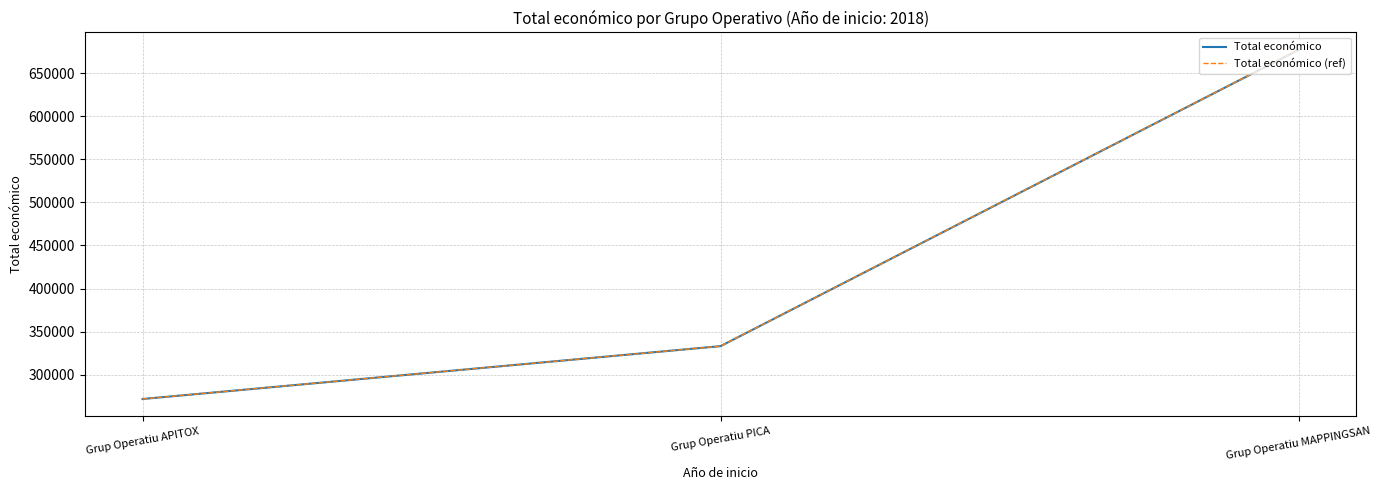

What is the total value across all series at Grup Operatiu APITOX?

543104